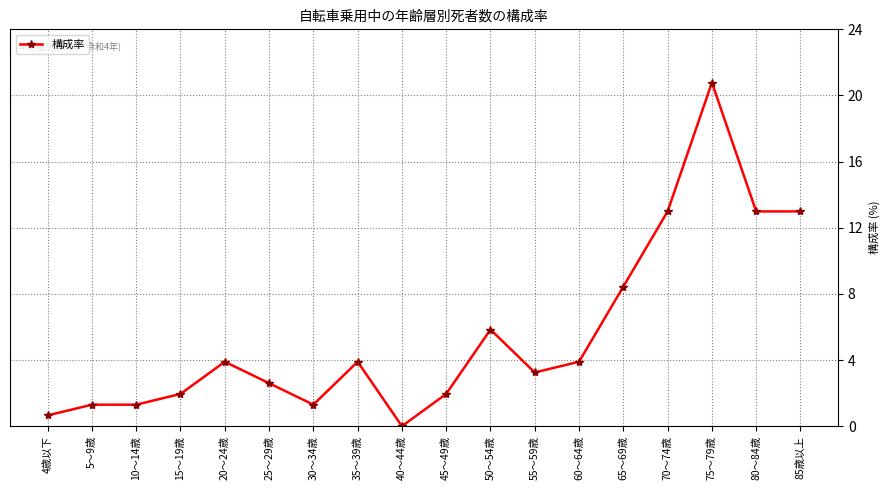

How many lines are shown in the chart?

1